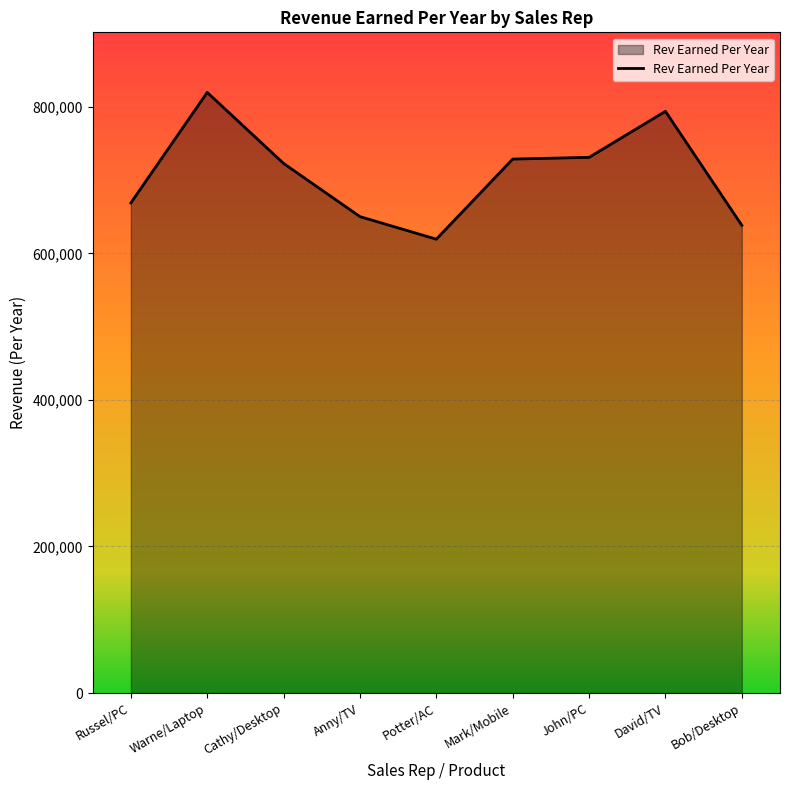

What is the difference between the values at John/PC and Cathy/Desktop?

8292